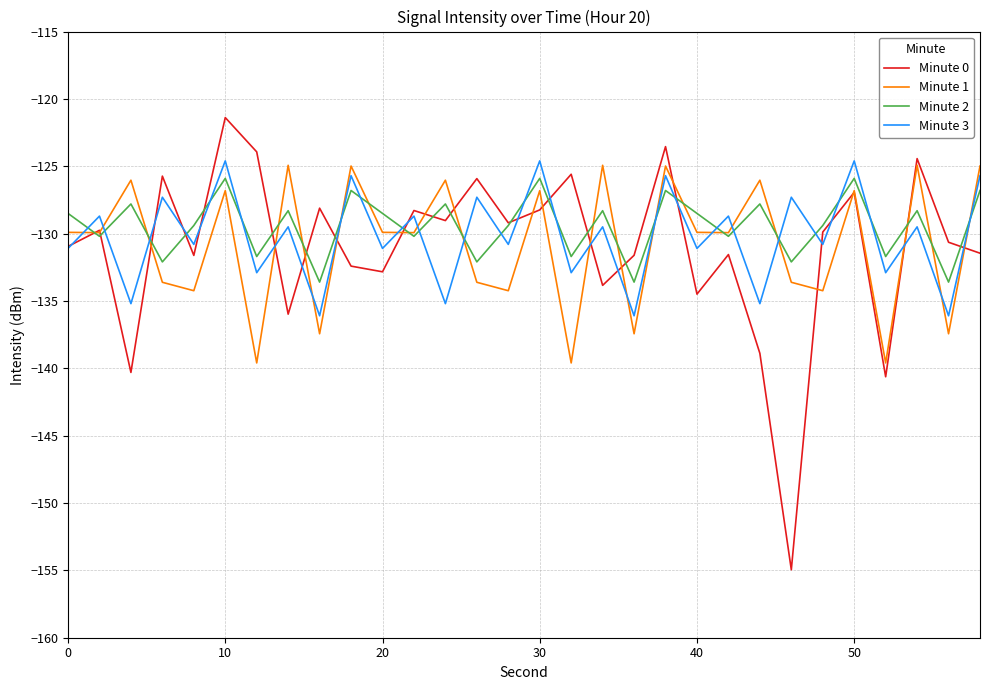

True or false: Minute 3 and Minute 1 cross at least once.

True